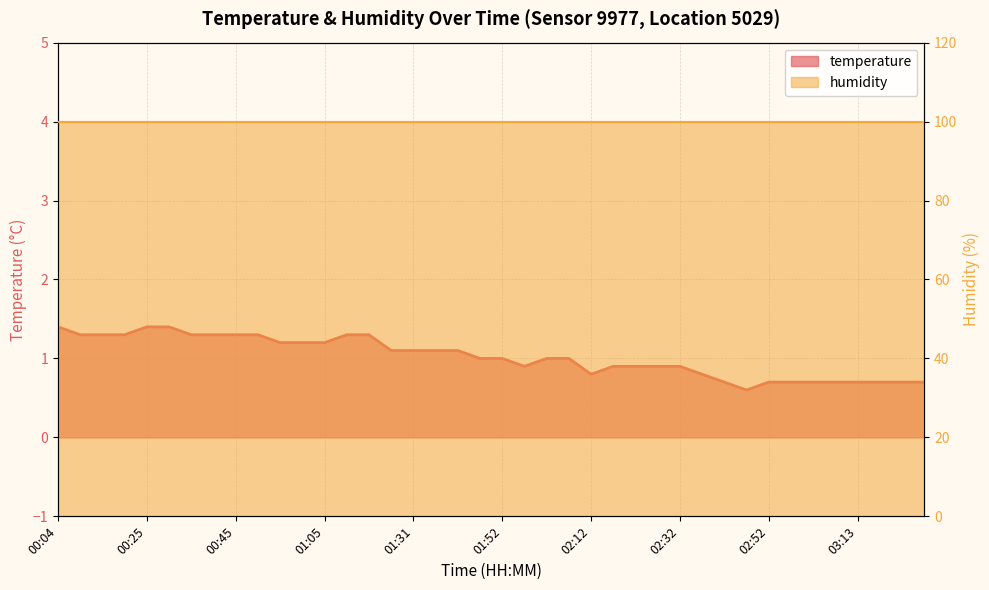

The value at 01:36 is 1.7. True or false?

False